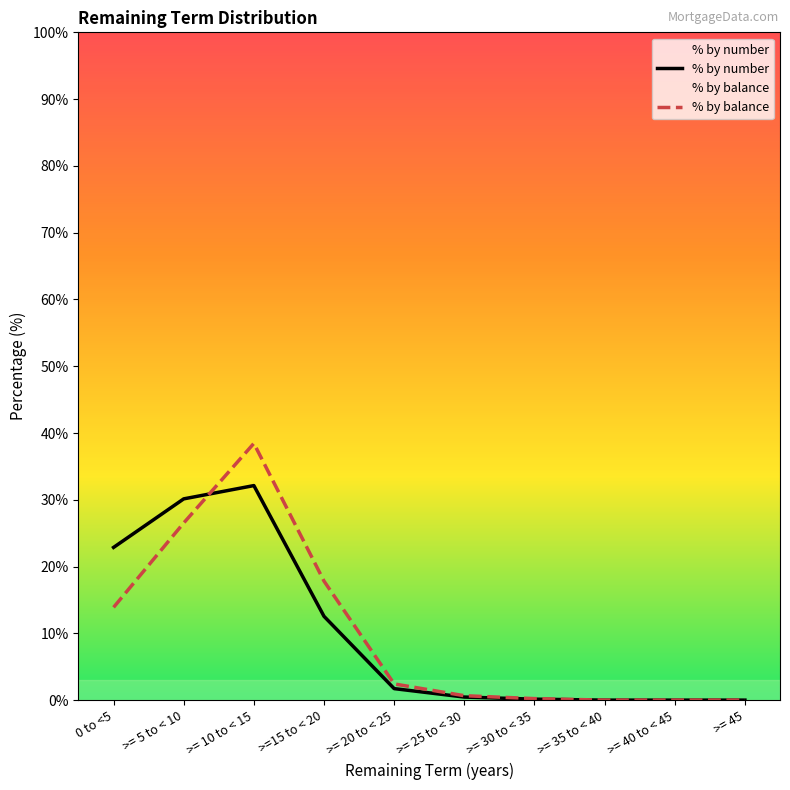

Which series has the widest spread of values?

% by balance